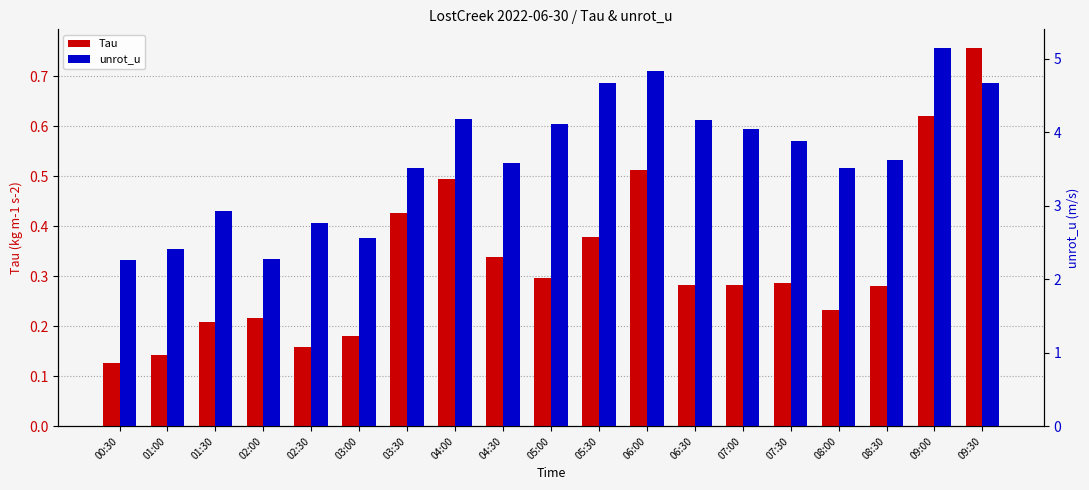

What value does the Tau series have at 09:30?

0.8